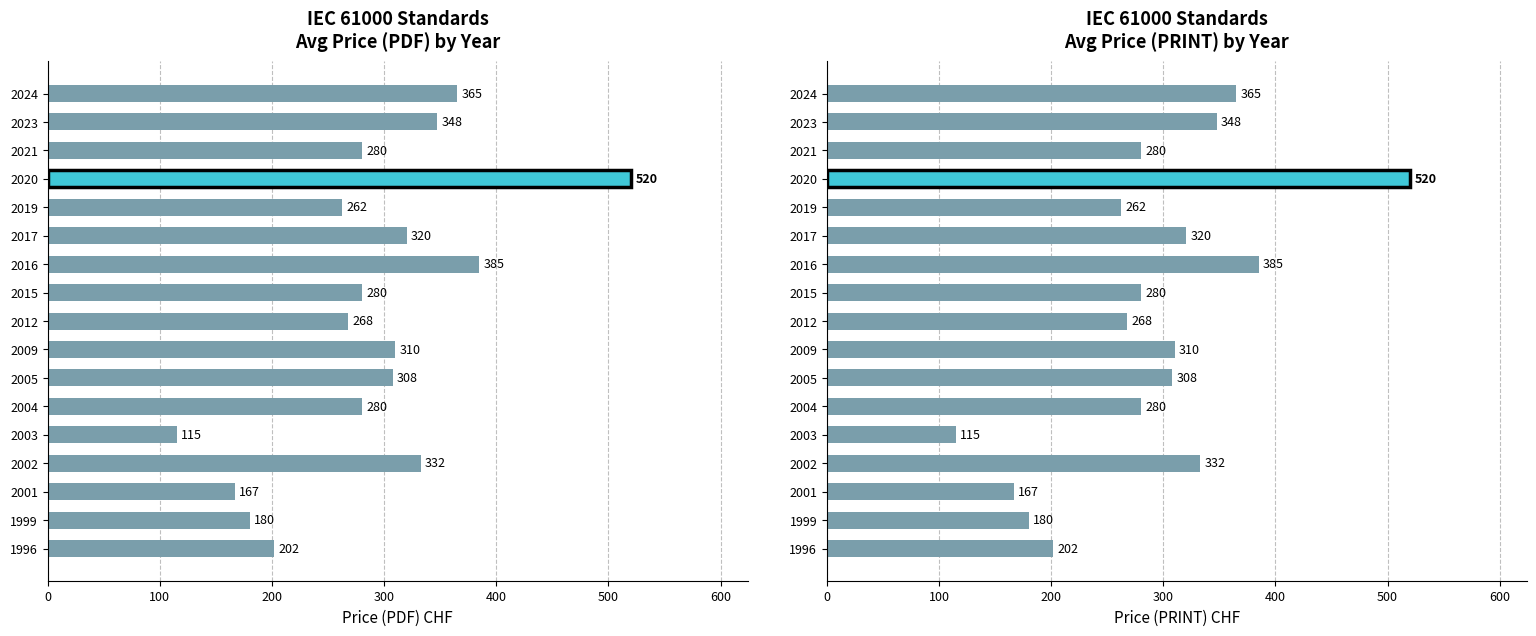

What position from the left is 200?

3